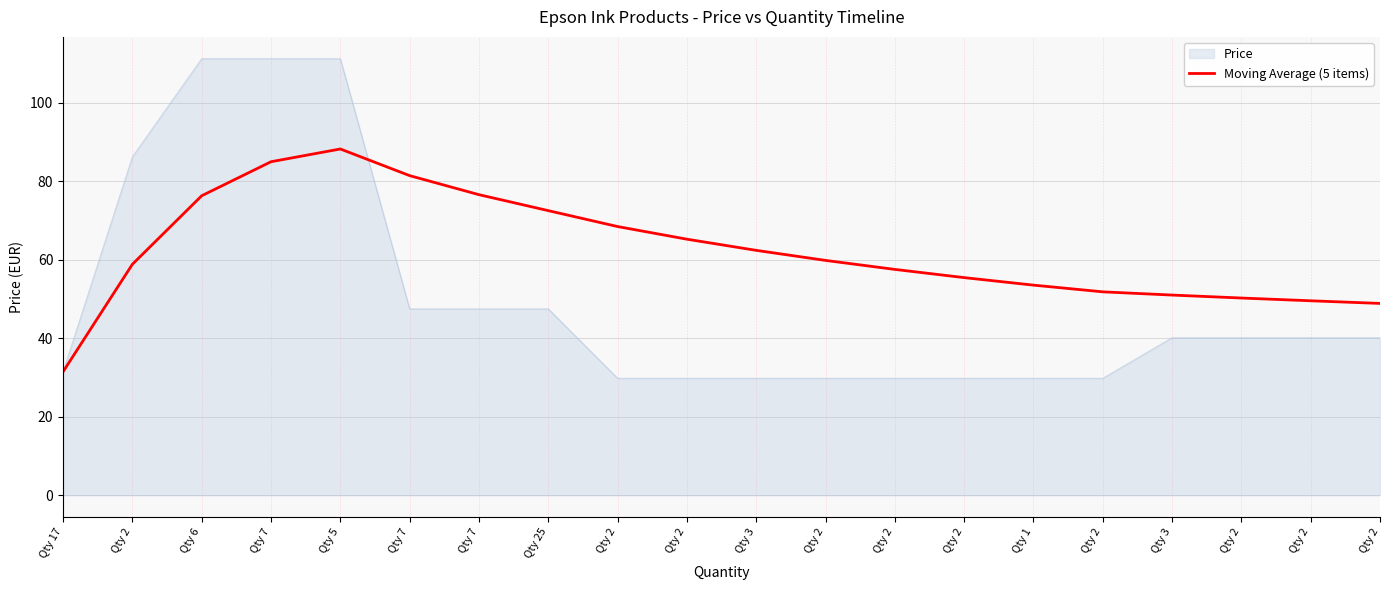

Which has a higher value, Qty 3 or Qty 25?

Qty 25